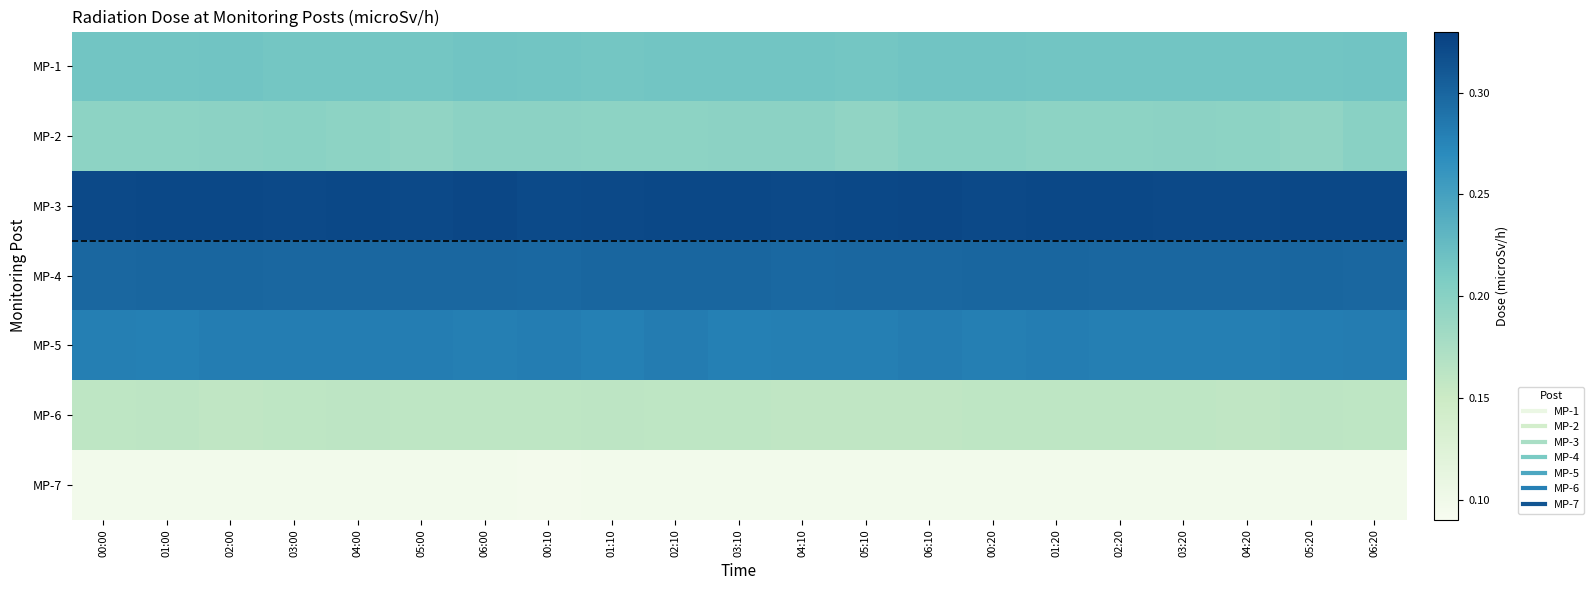

Between 02:20 and 03:10, which is larger?

02:20